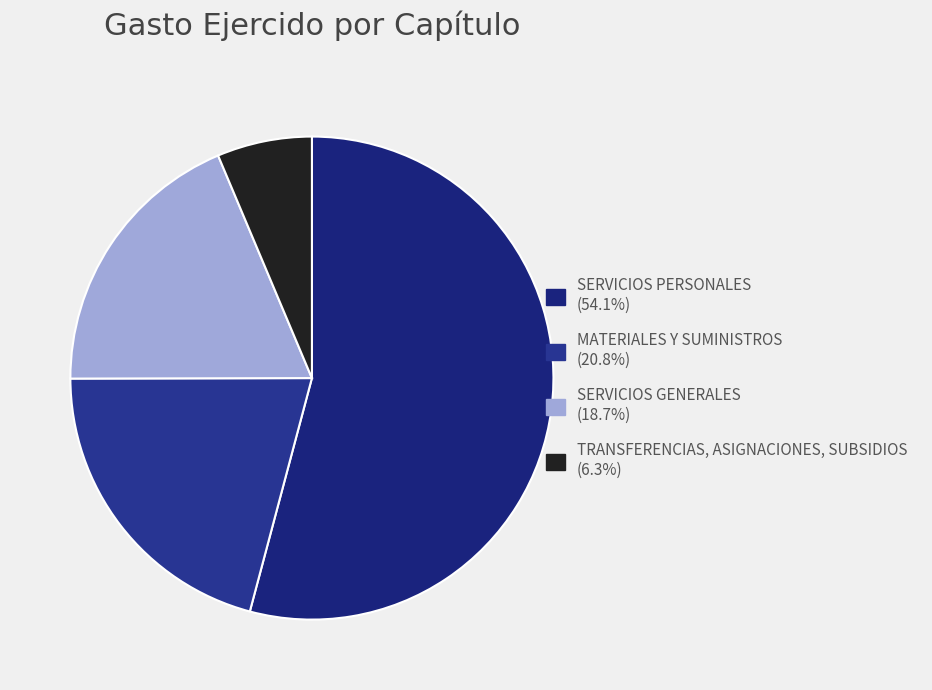

To the nearest percent, what is the combined percentage of MATERIALES Y SUMINISTROS and TRANSFERENCIAS, ASIGNACIONES, SUBSIDIOS?

27%